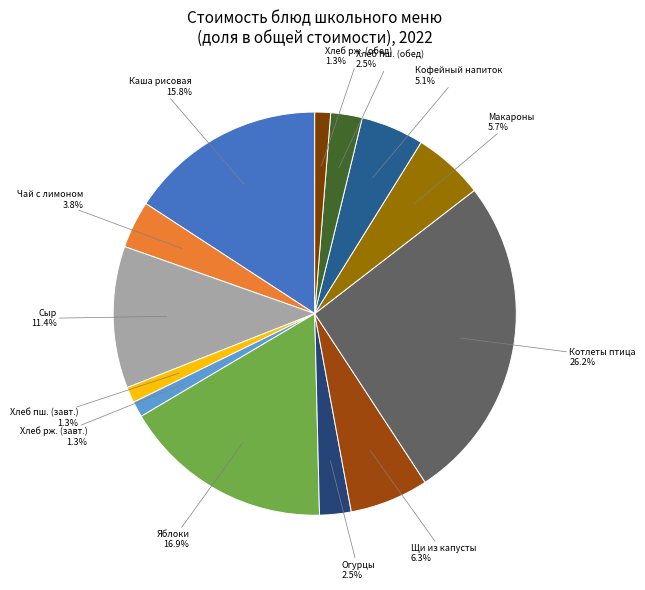

Which category has the biggest portion of the pie?

Котлеты из мяса птицы с соусом томат.